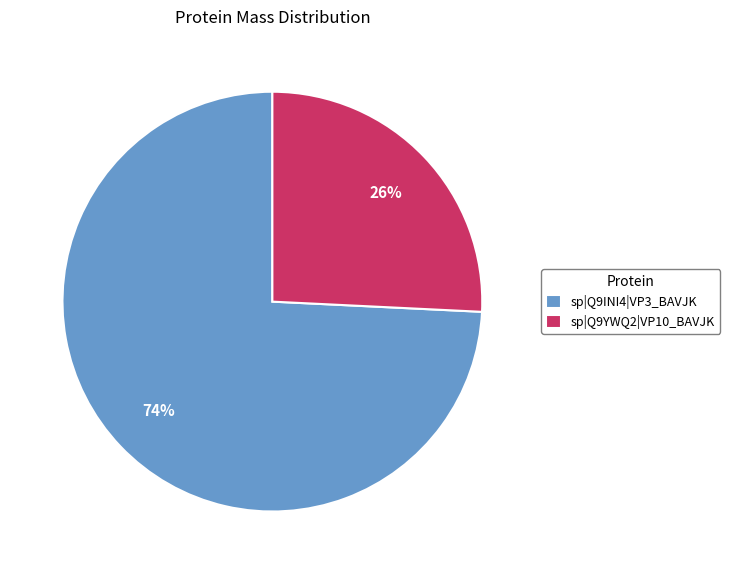

Rank the categories by value from highest to lowest.

sp|Q9INI4|VP3_BAVJK, sp|Q9YWQ2|VP10_BAVJK